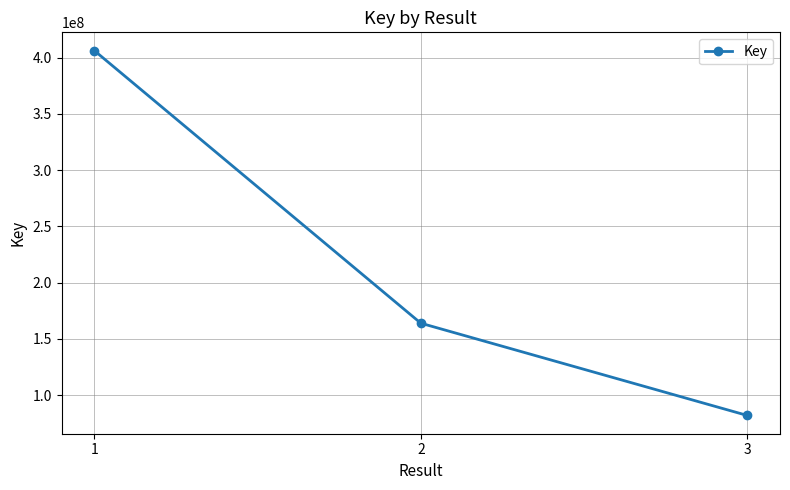

What is the ratio of the value at 1 to the value at 3?

5.0